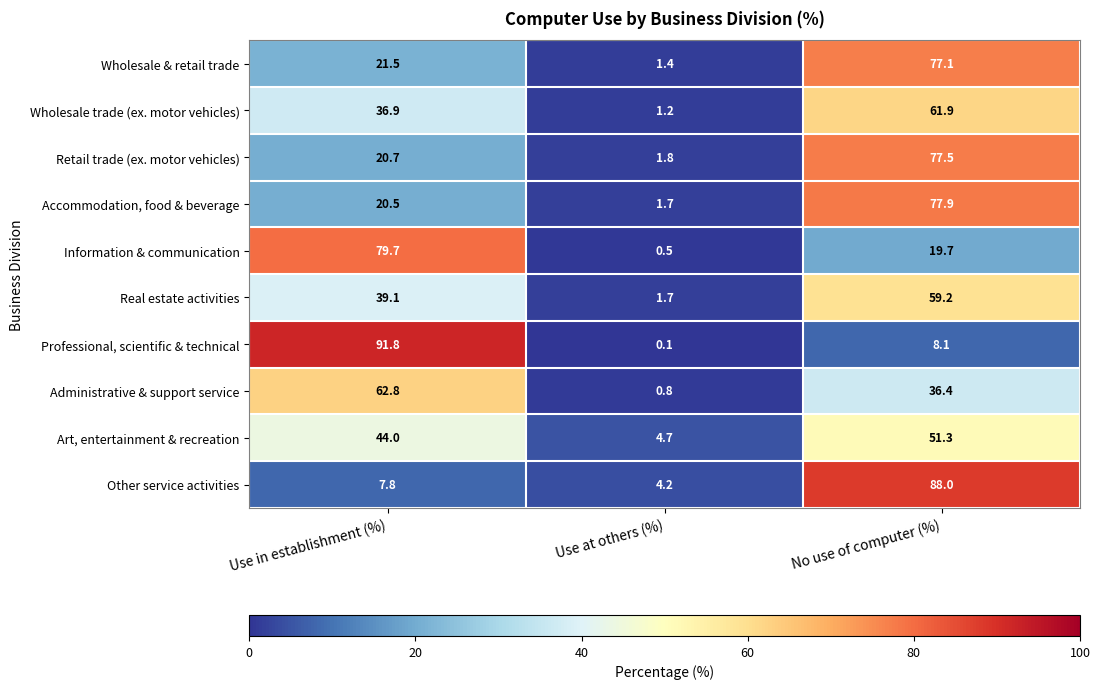

True or false: Administrative & support service has a value of 36.4 at No use of computer (%).

True